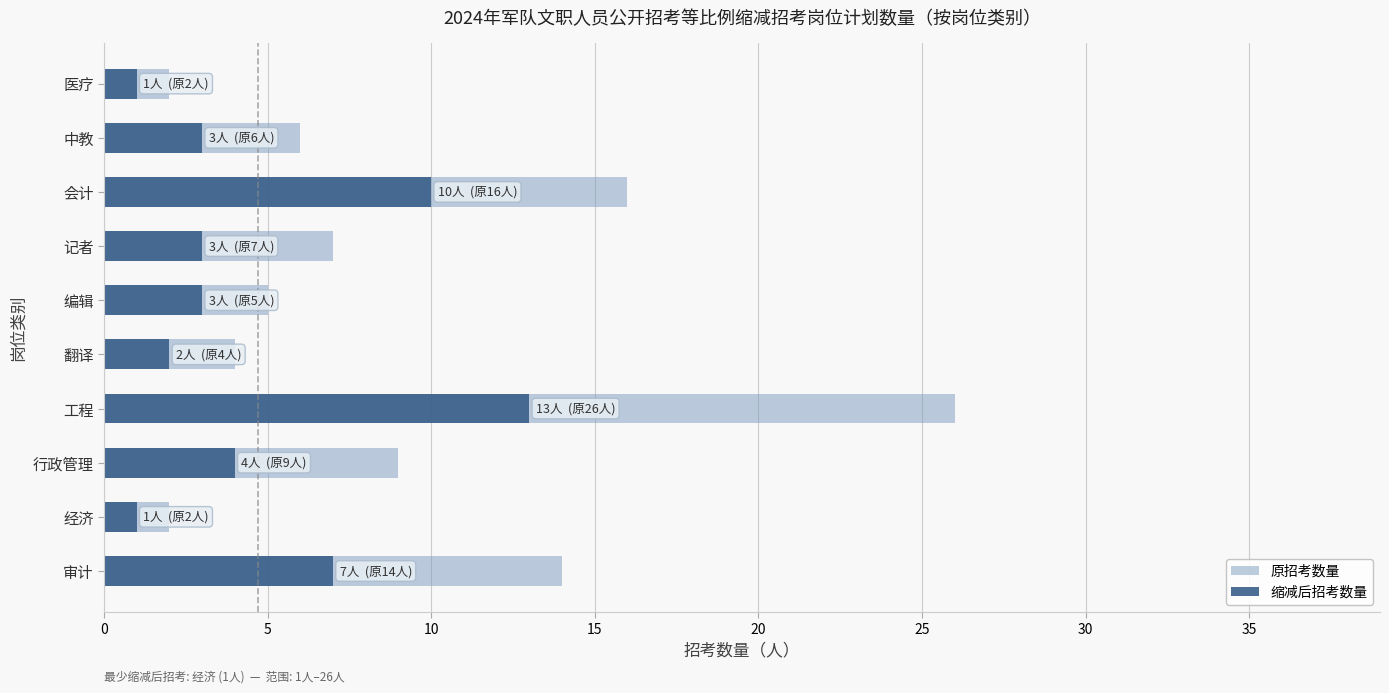

What is the value of the 原招考数量 bar at the 4th from the left?

26